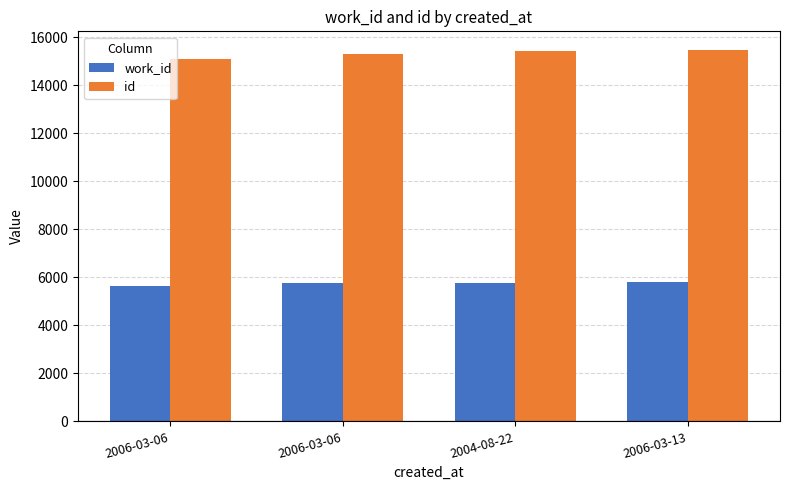

At 2006-03-06, list the series in order from smallest to largest.

work_id, id